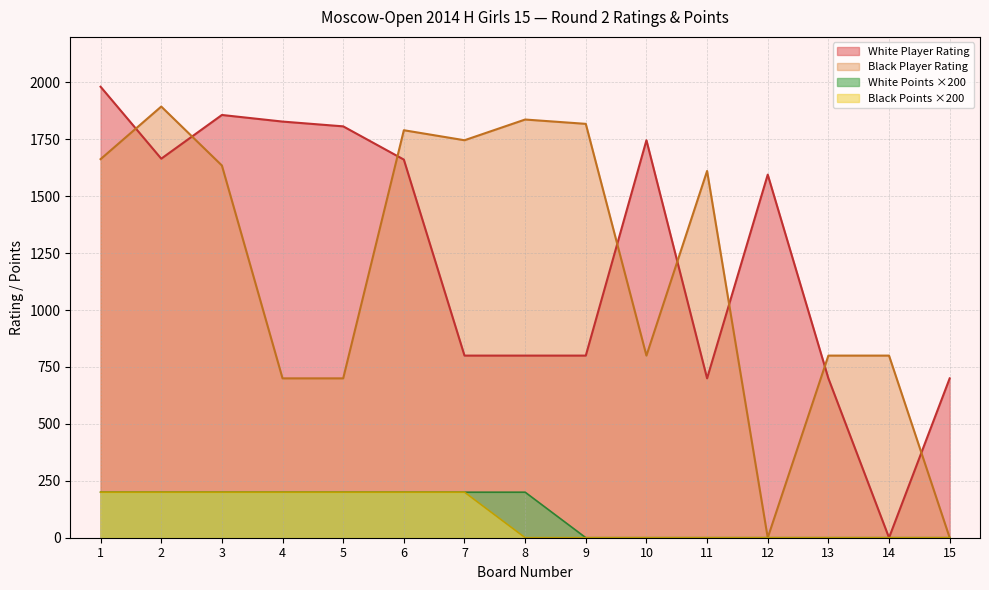

The value of White Player Rating at 2 is 1665. True or false?

True